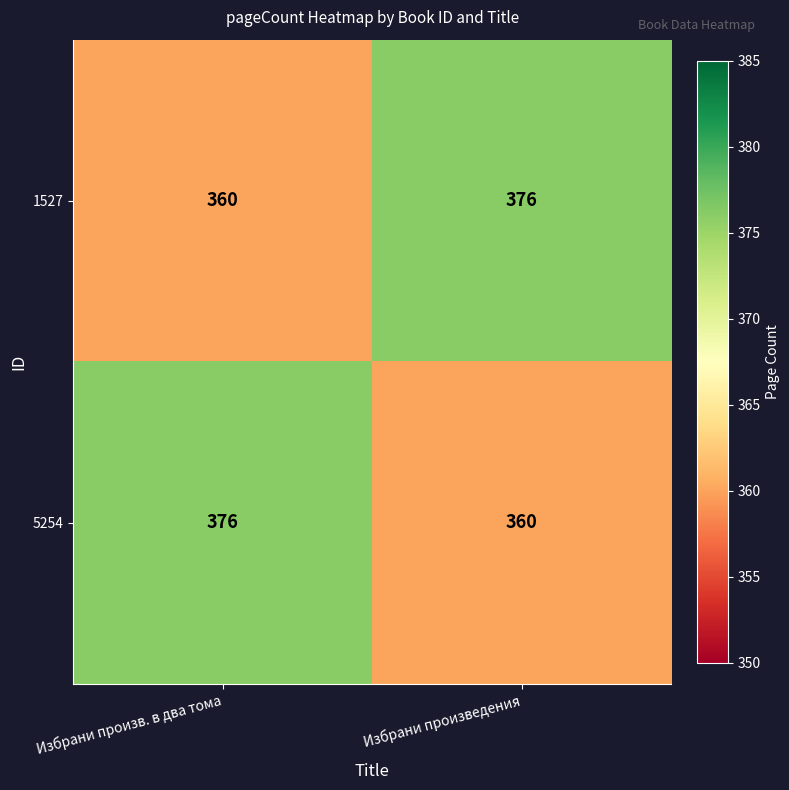

Is the value of 5254 at Избрани произведения greater than the value of 1527 at Избрани произведения?

No